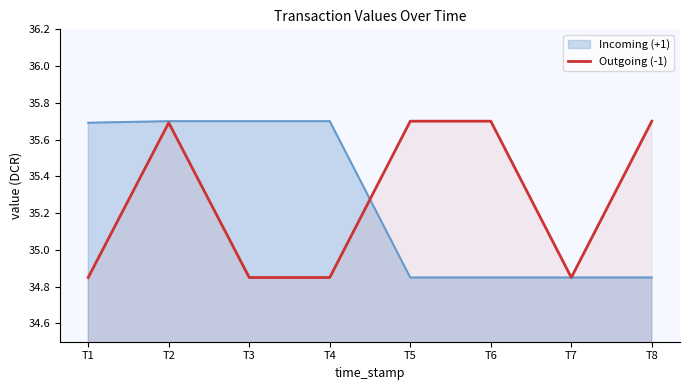

How many interior local peaks (higher than both neighbors) does the data have?

1